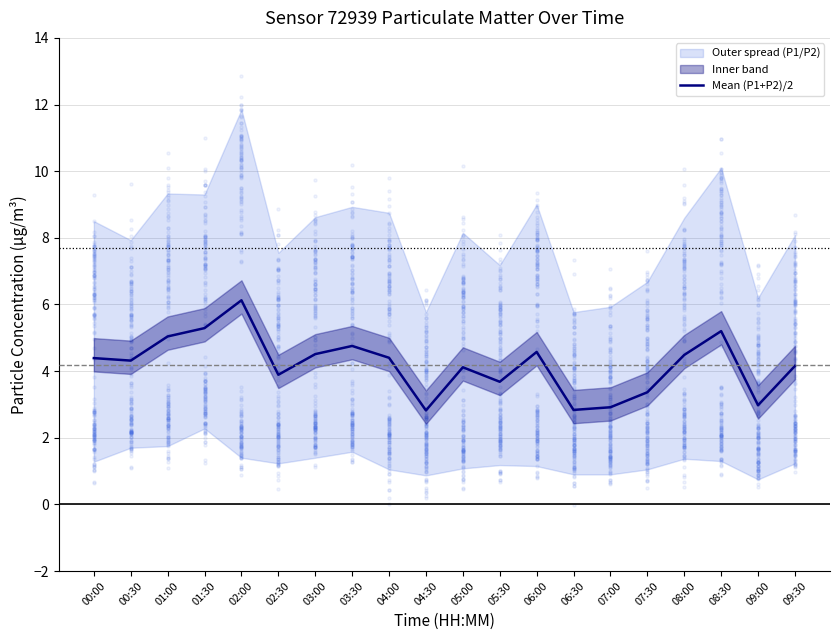

Which has a higher value, 01:00 or 06:30?

01:00